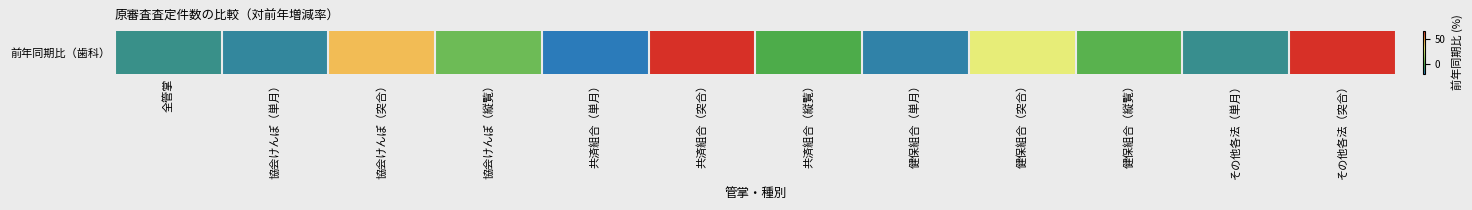

How many data points are less than 0?

7